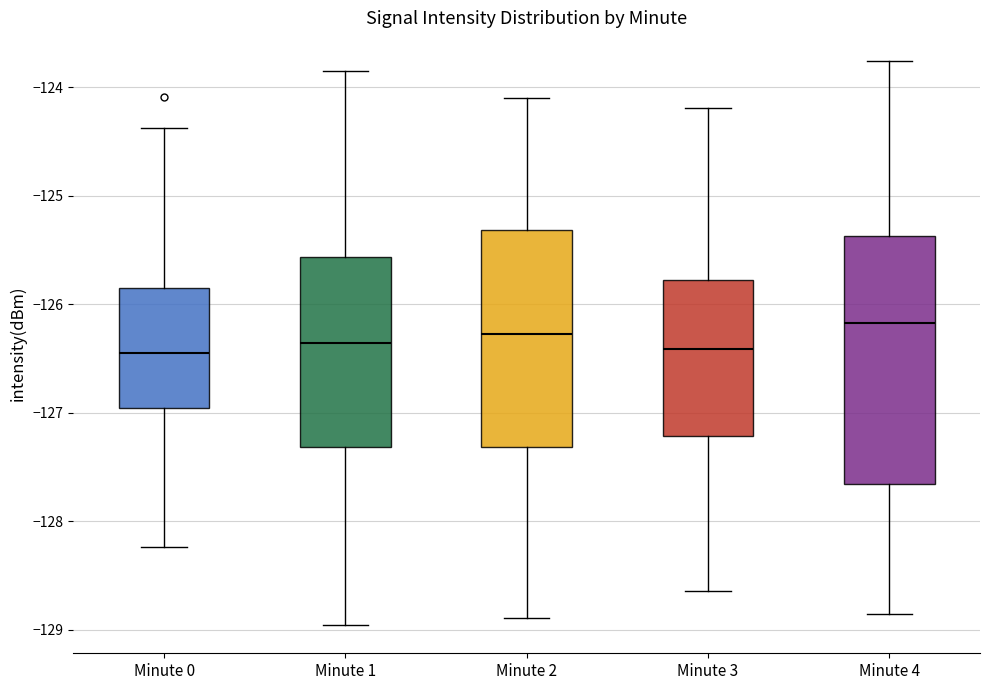

Where does the lower whisker of the box for Minute 2 end on the y-axis? The values are not printed on the chart, so give them approximately, as read against the axis.

-128.9